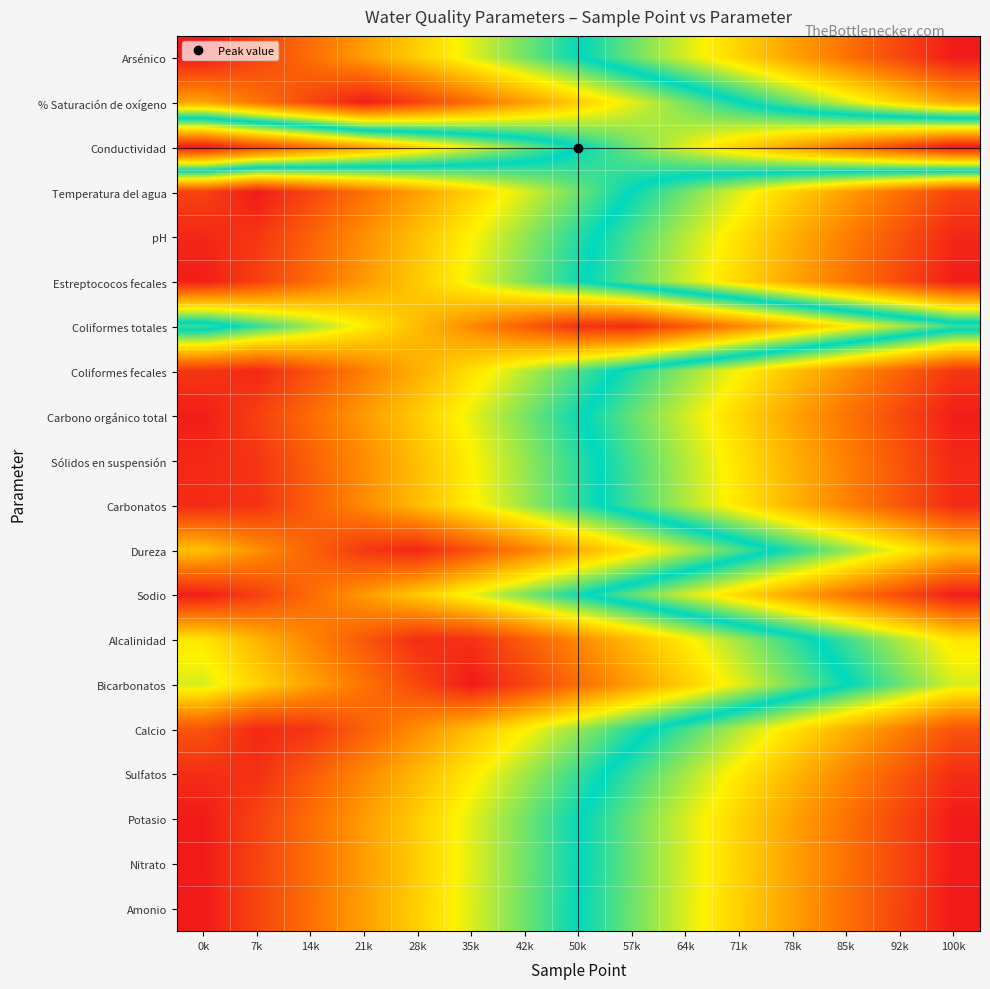

At how many categories does at least one series exceed 0?

15